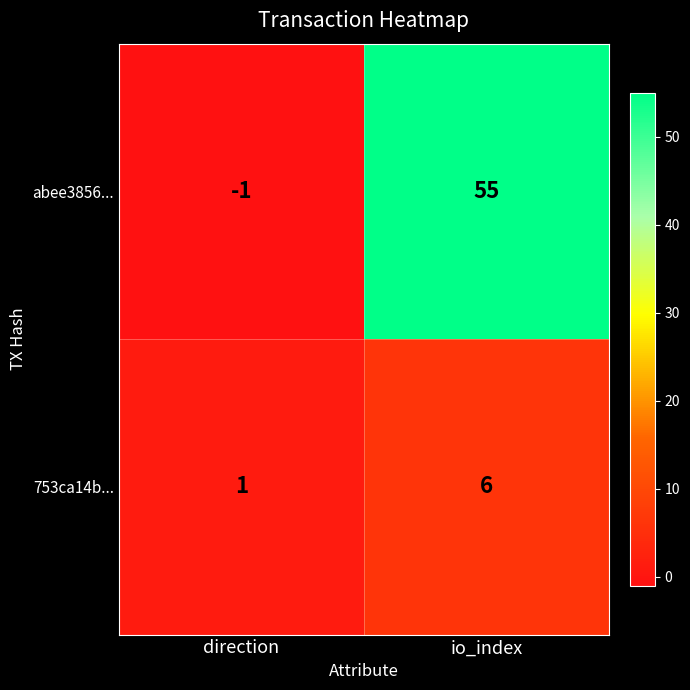

True or false: 753ca14b... has a value of 1 at direction.

True